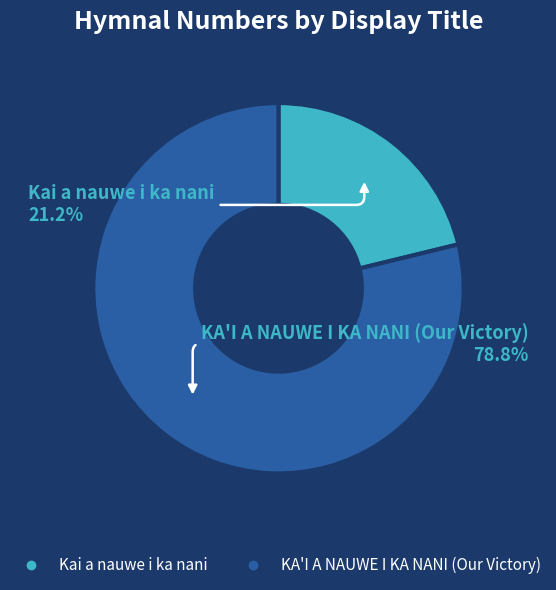

Approximately how many times larger is the value at Kai a nauwe i ka nani compared to KA'I A NAUWE I KA NANI (Our Victory)?

0.3